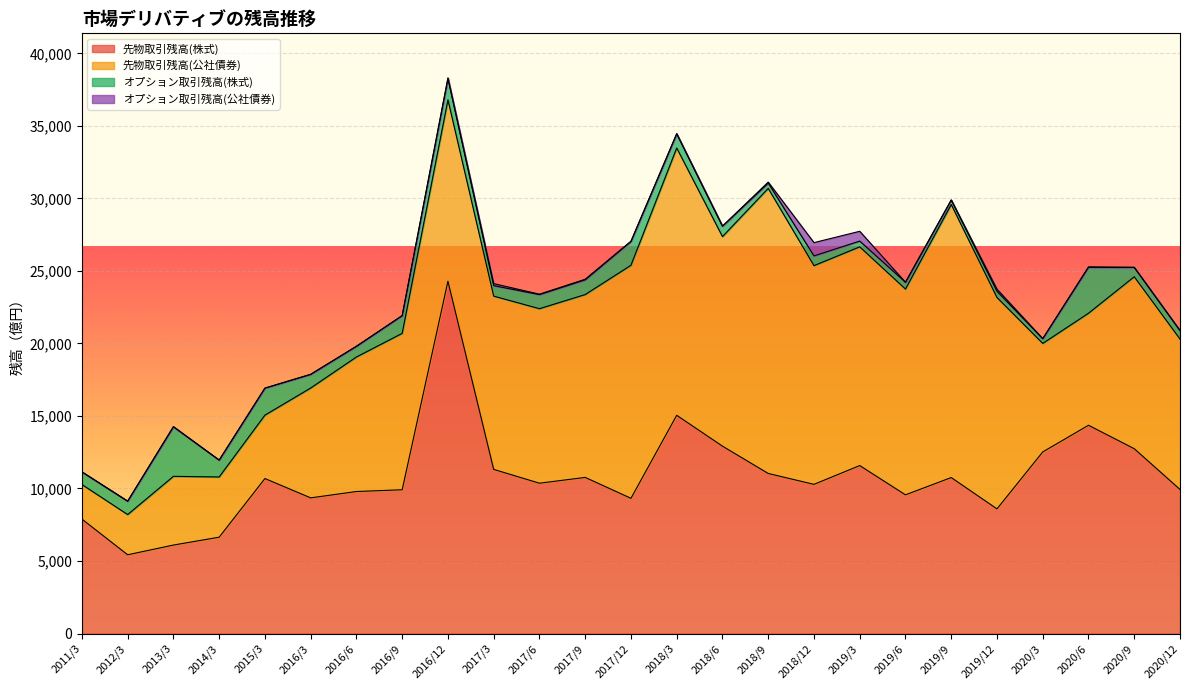

How many interior local peaks does the 先物取引残高(公社債券) series have?

6